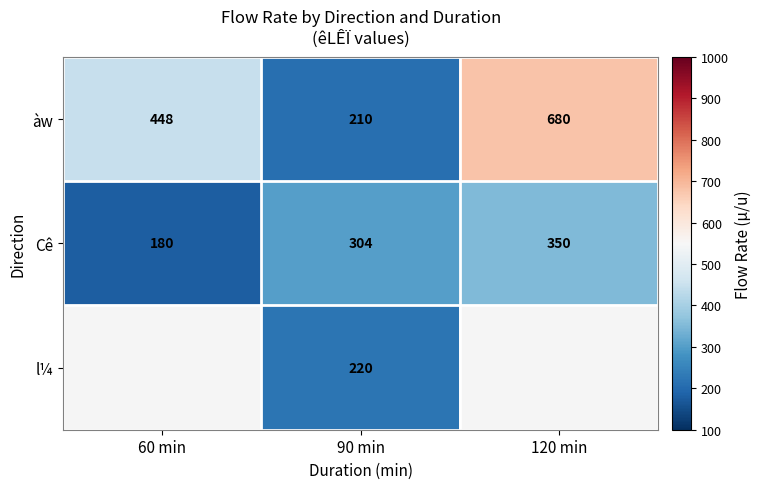

What is the difference between the àw values at 90 min and 120 min?

470.0